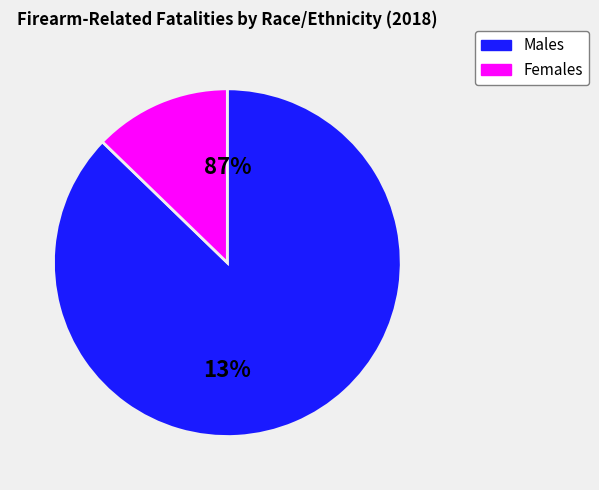

Rank the series by their maximum value, from highest to lowest.

Male, Female